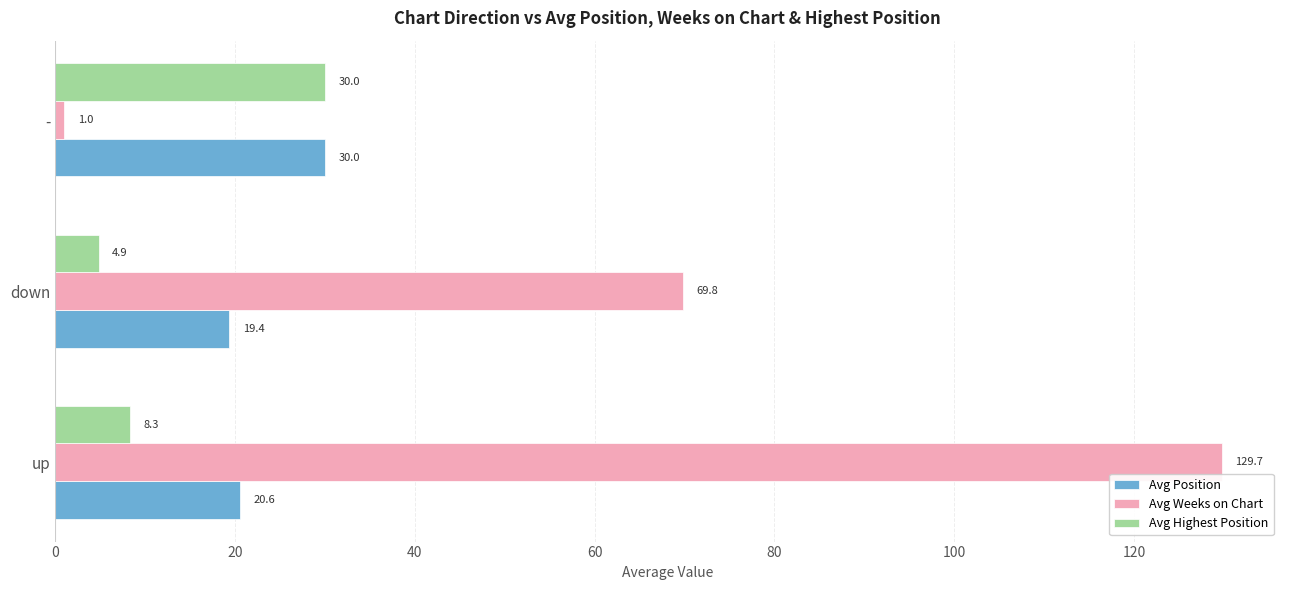

Which series has the widest spread of values?

Avg Weeks on Chart